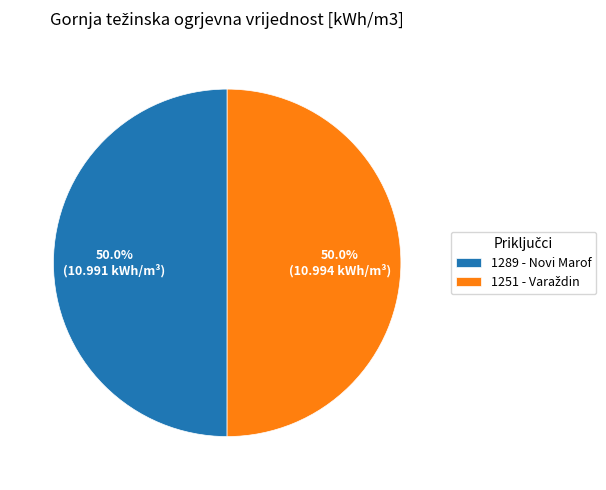

Is it true that 1251 - Varaždin is 39% of the pie?

False